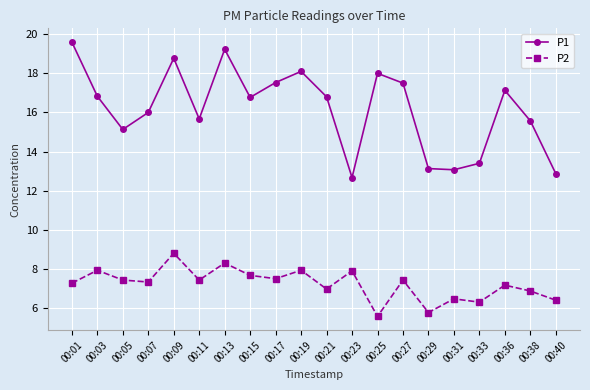

What is the difference between the P1 values at 00:13 and 00:07?

3.2